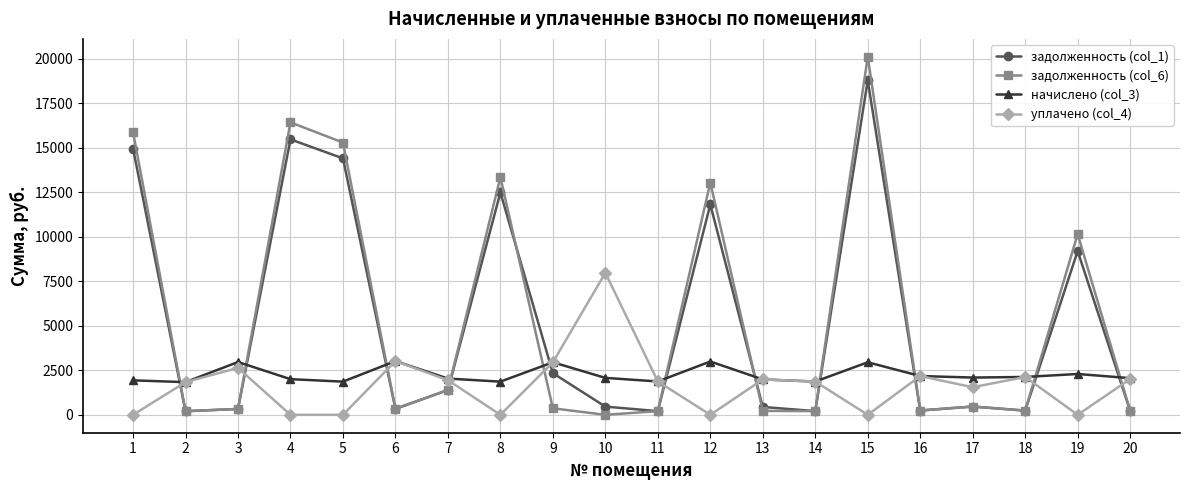

What is the greatest value displayed?

20118.4